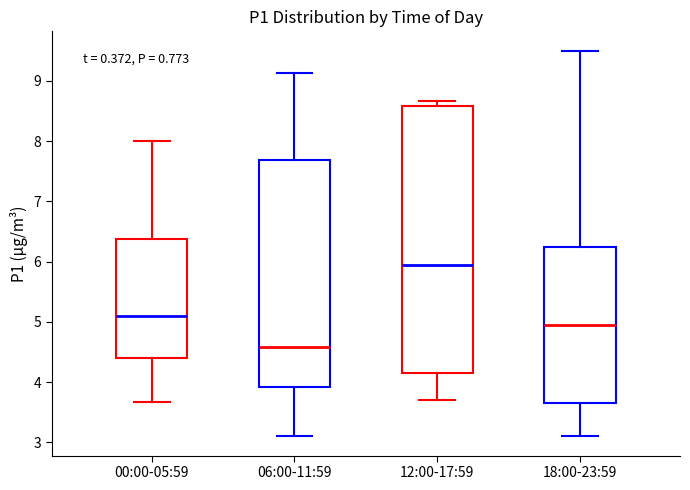

Which box has the lowest median line?

06:00-11:59